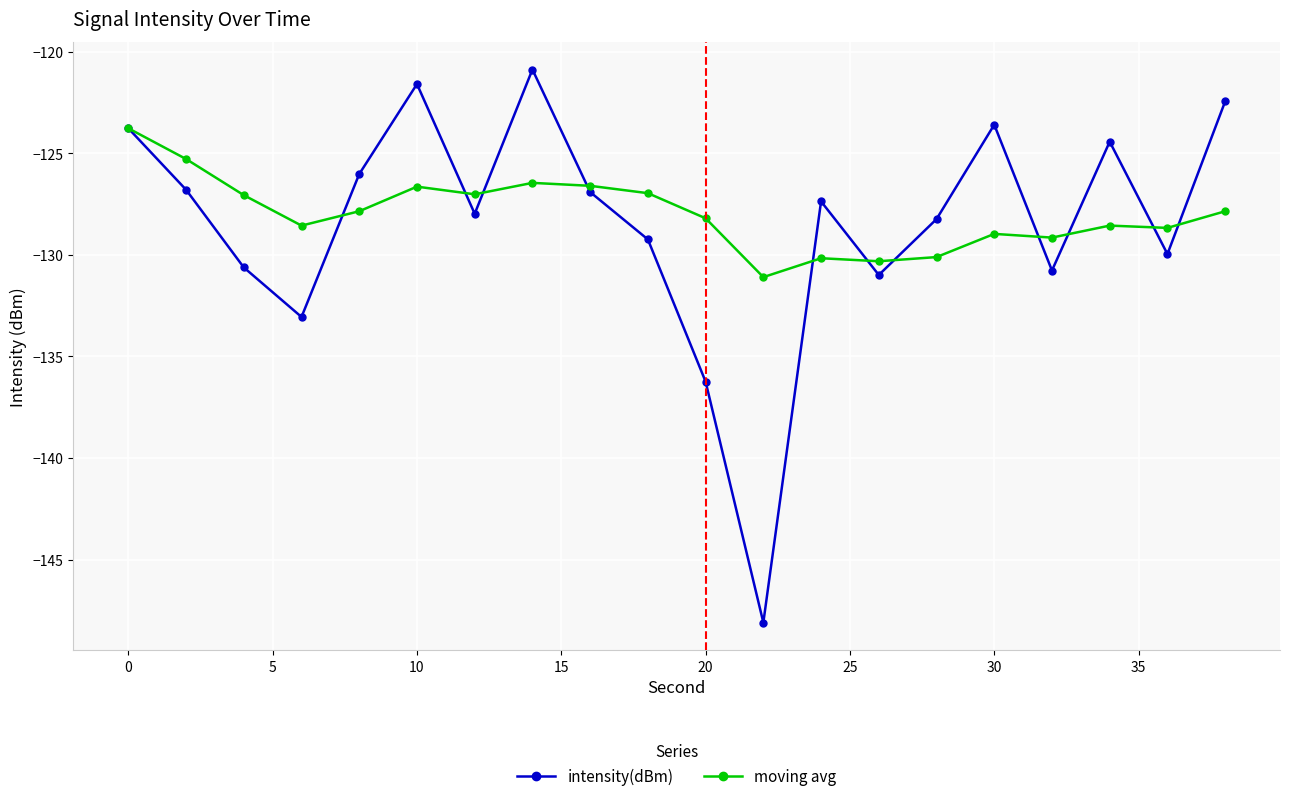

True or false: moving avg has more than 2 interior local peaks.

True